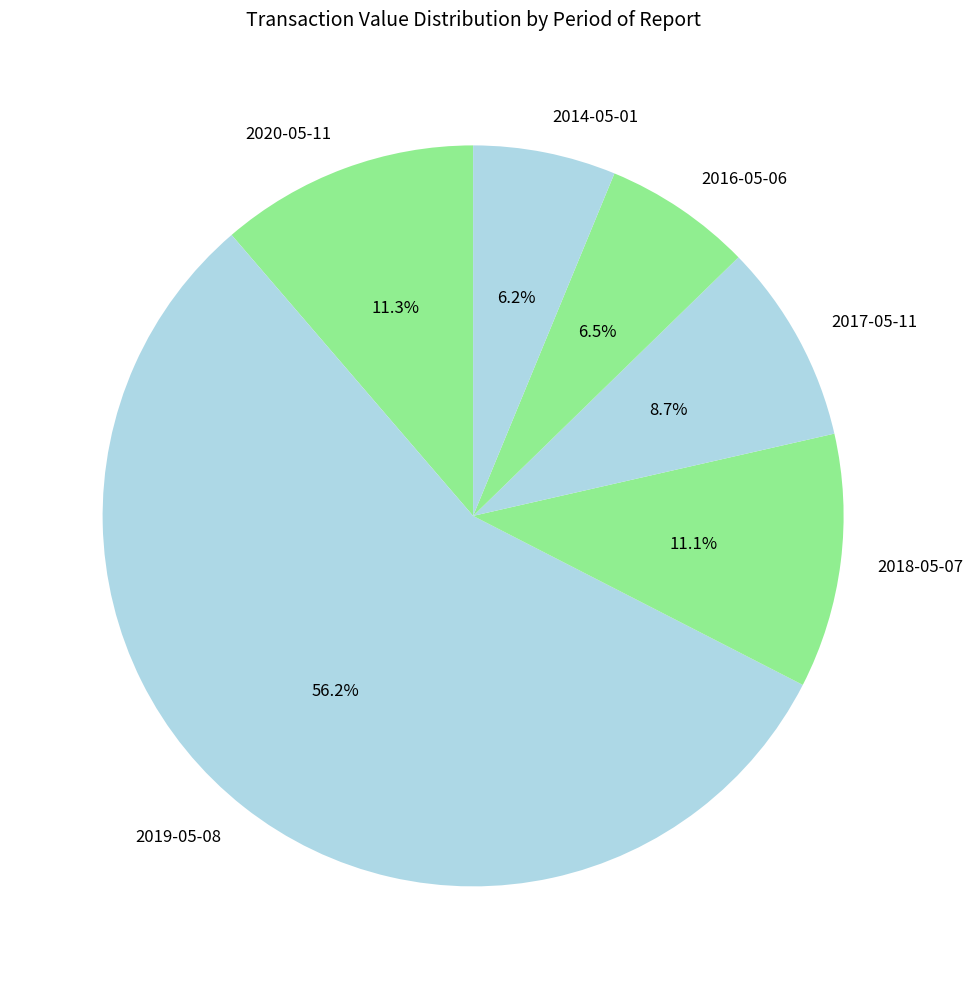

Does 2014-05-01 represent more than half of the total?

No